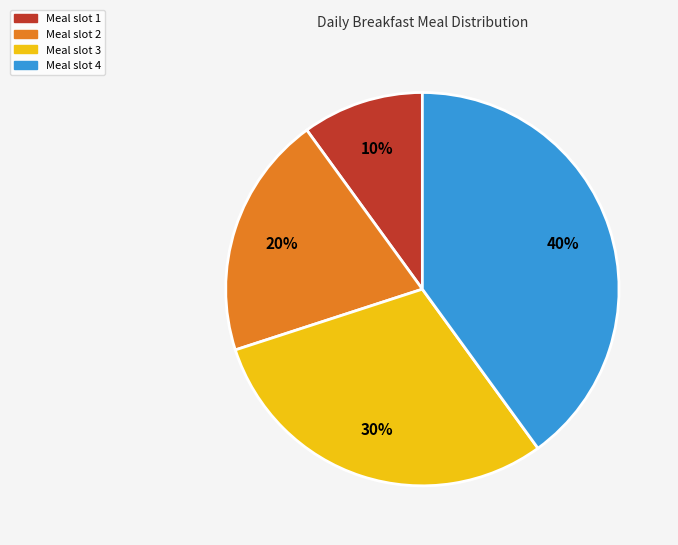

Which slice is the smallest?

Meal slot 1